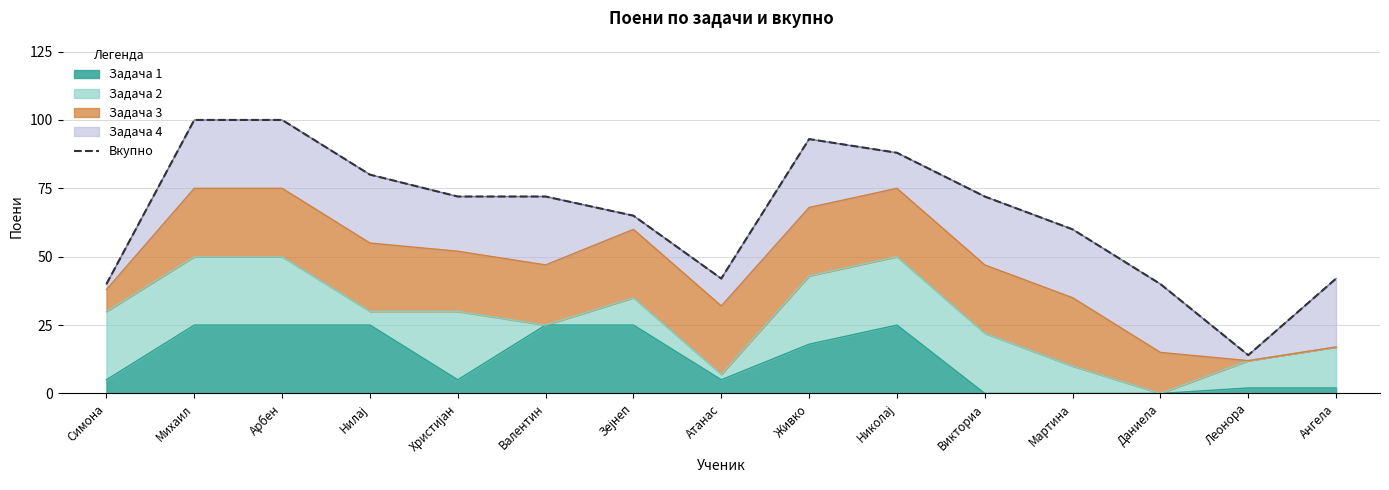

The chart shows a value of 63 at Симона. True or false?

False